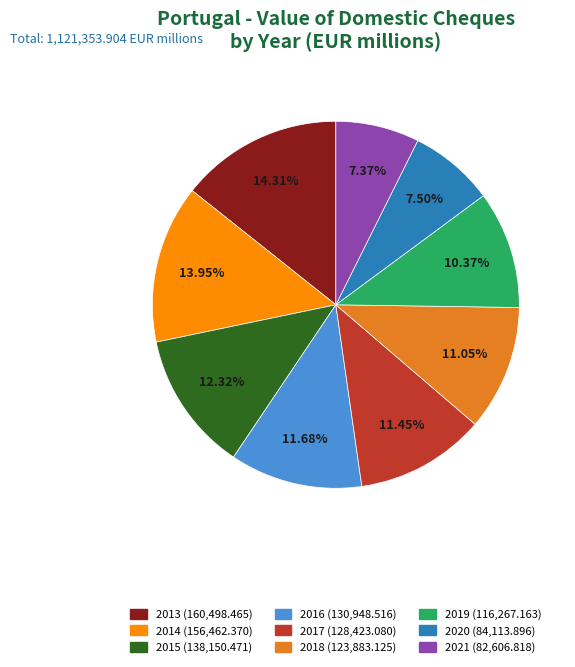

Does 2016 represent more than half of the total?

No